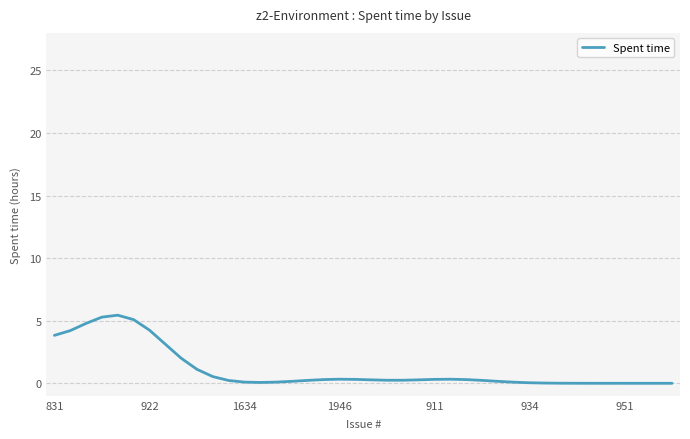

What is the greatest value displayed?

5.4